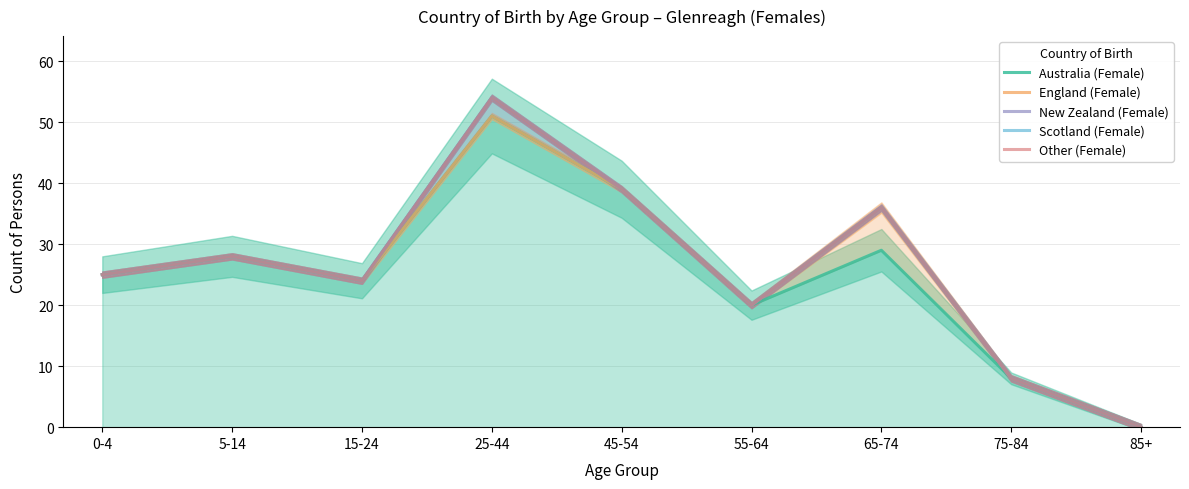

What is the maximum value shown in the chart?

54